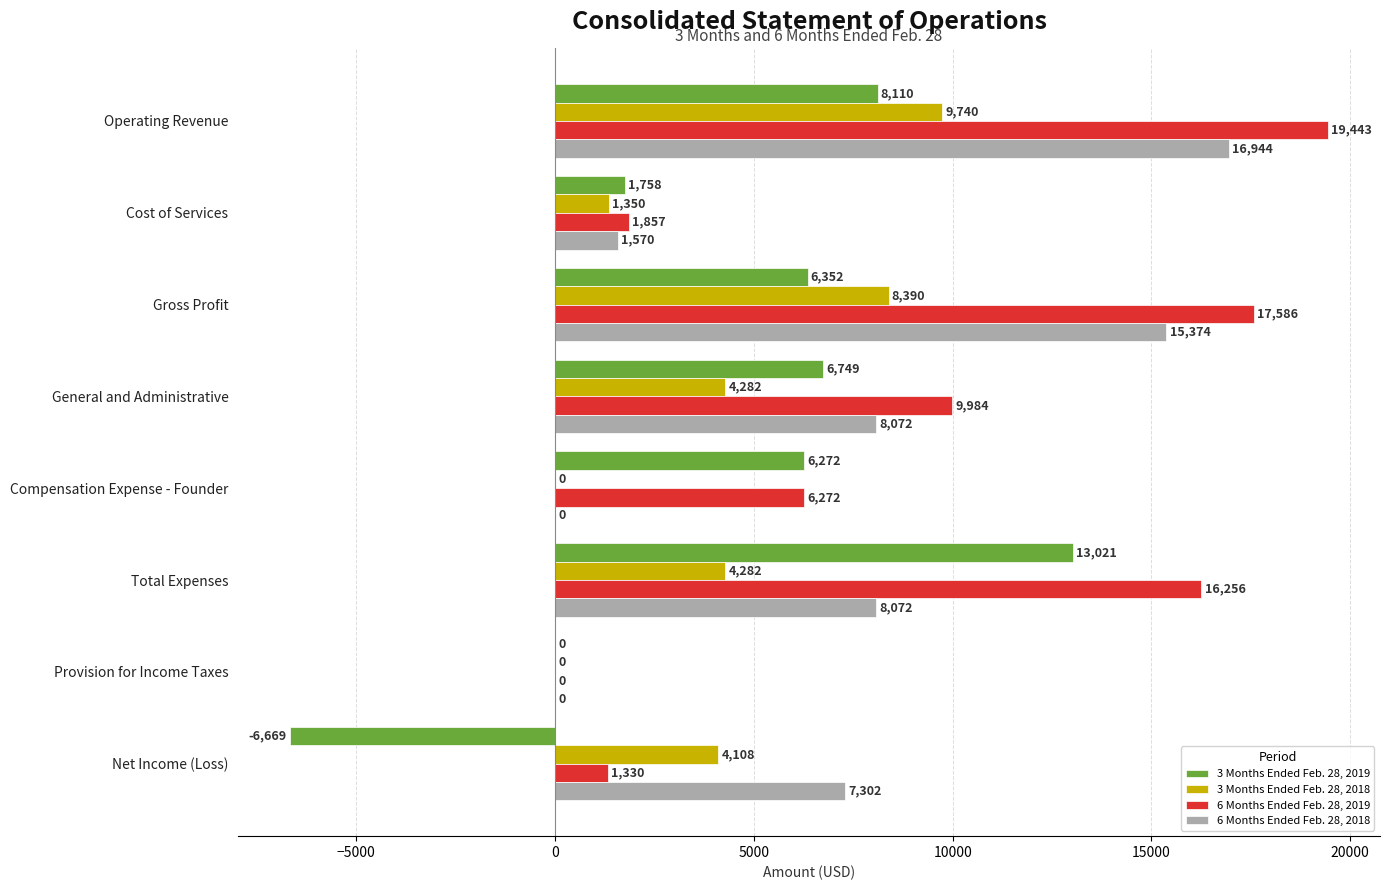

Is it true that 3 Months Ended Feb. 28, 2019 equals -8750 at Net Income (Loss)?

False